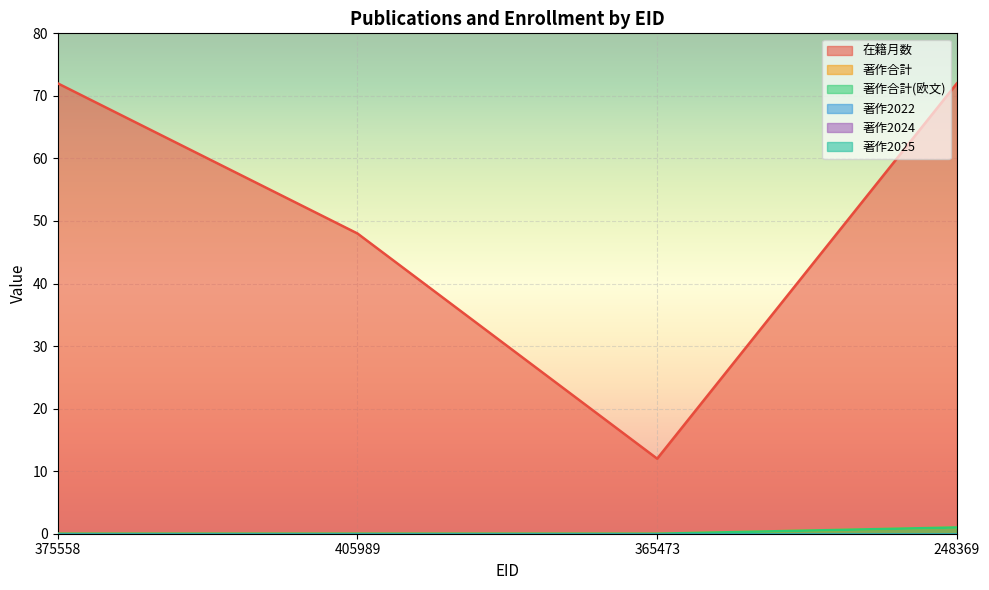

What is the spread (max minus min) of values at 405989?

48